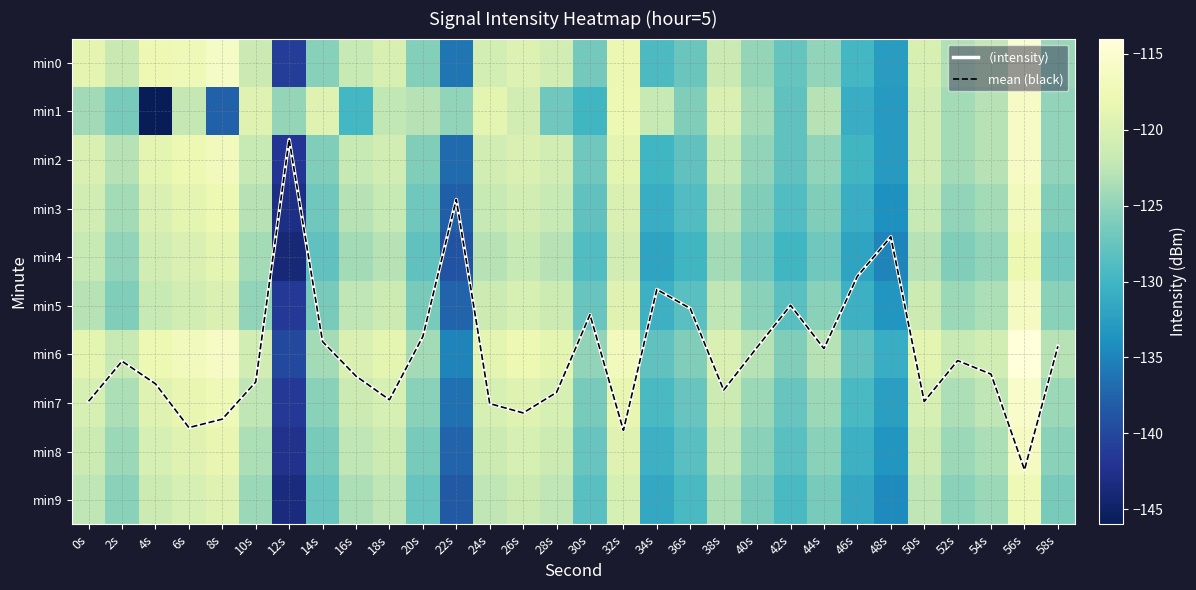

Is it true that mean (black) equals 6.4 at 16s?

True